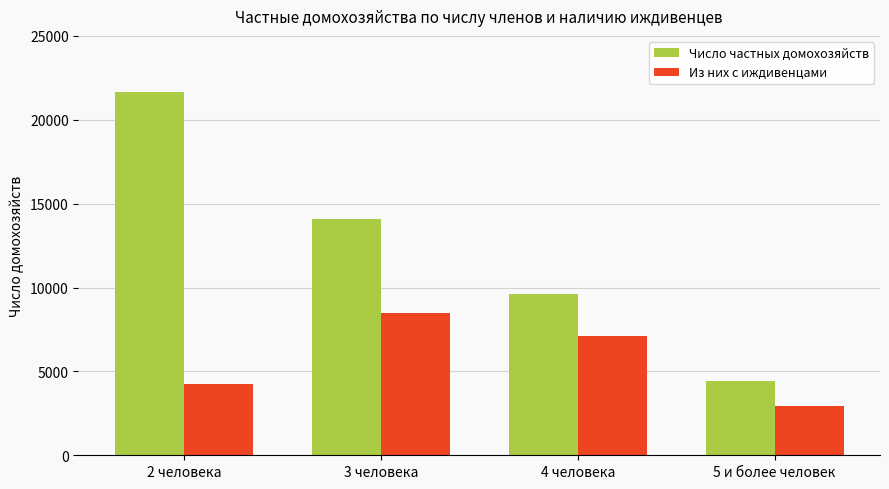

At how many categories does at least one series exceed 7689?

3